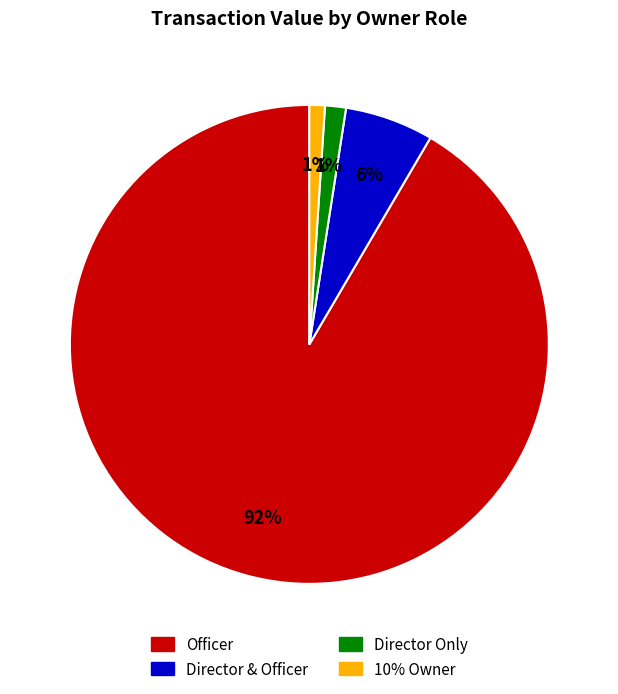

How many slices are in this pie chart?

4